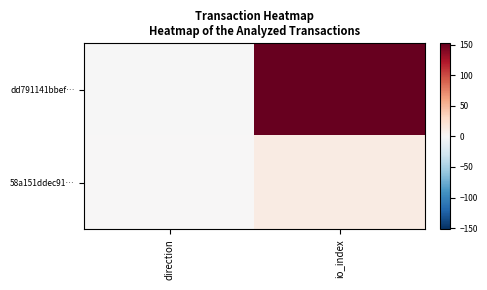

Rank the series by their maximum value, from lowest to highest.

58a151ddec91…, dd791141bbef…